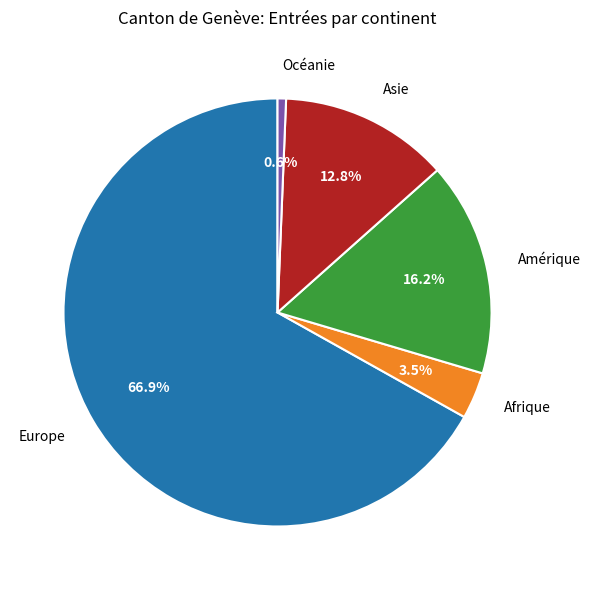

What is the largest slice in the pie chart?

Europe